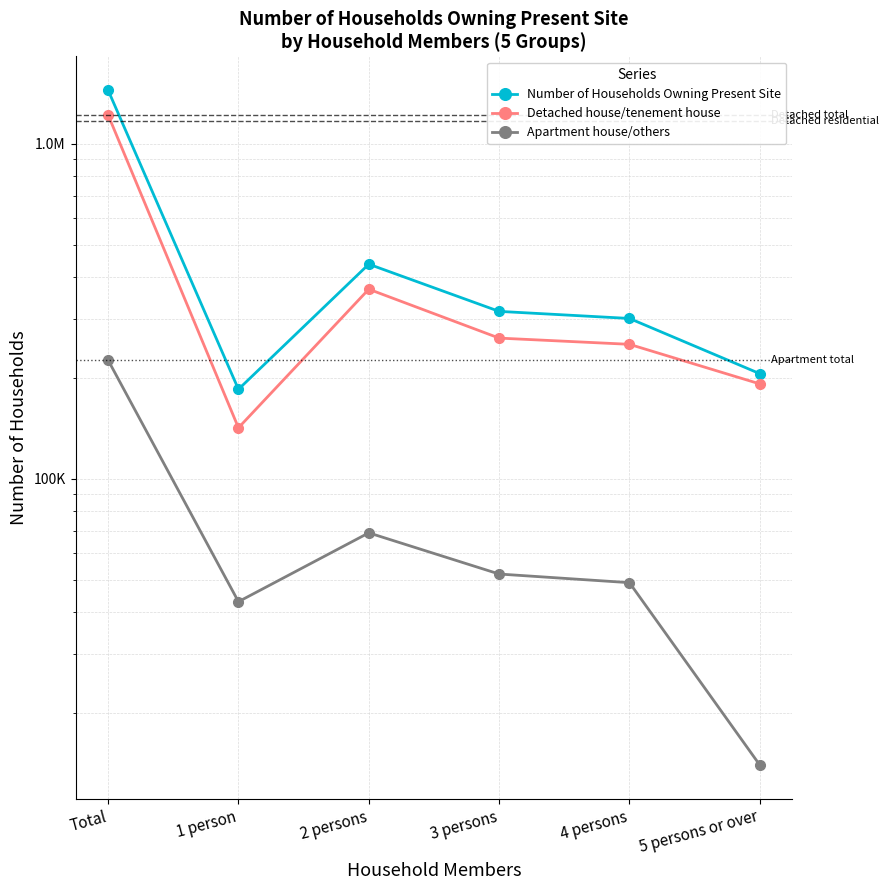

At which category is the sum across all series the highest?

Total